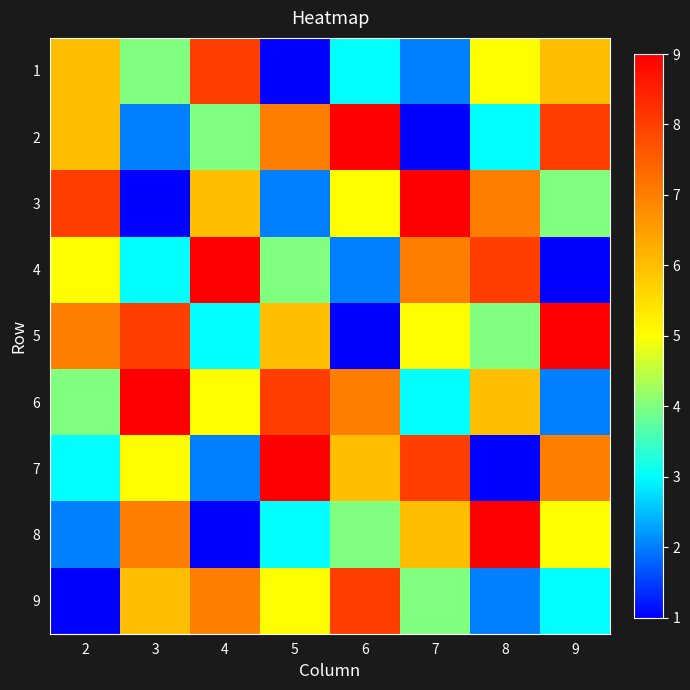

What is the greatest value displayed?

9